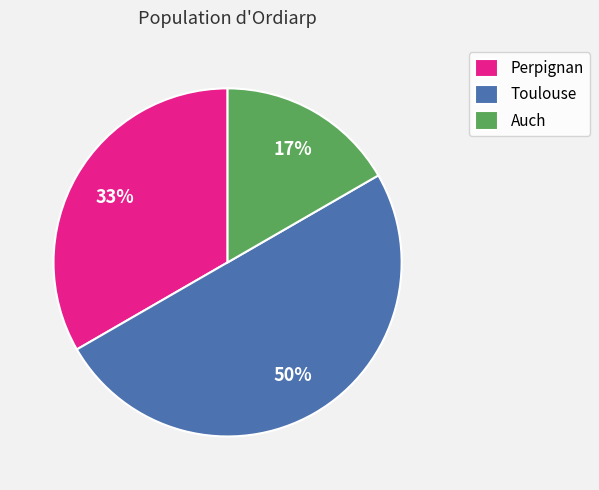

Rank the categories by value from lowest to highest.

Auch, Perpignan, Toulouse